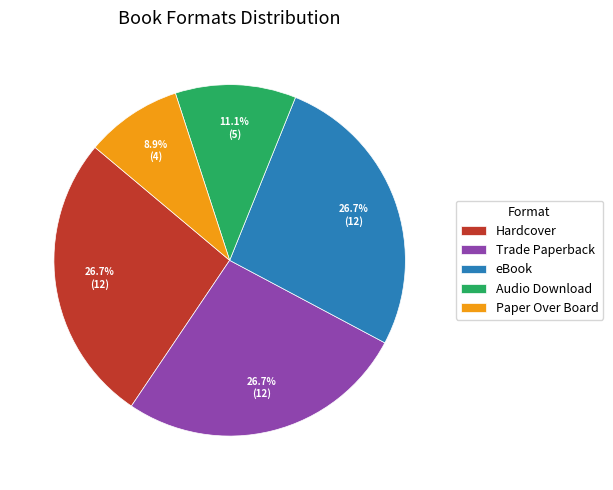

Combined, do eBook and Paper Over Board account for over 50%?

No